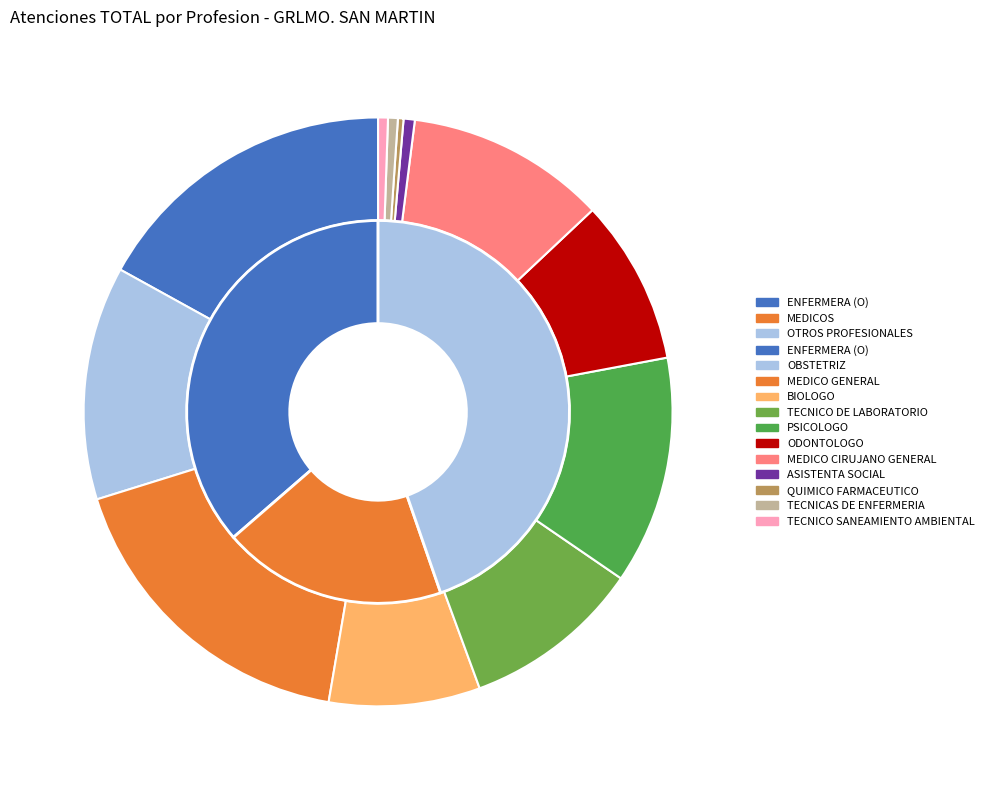

To the nearest percent, what is the difference between the largest and smallest slice percentages?

17%